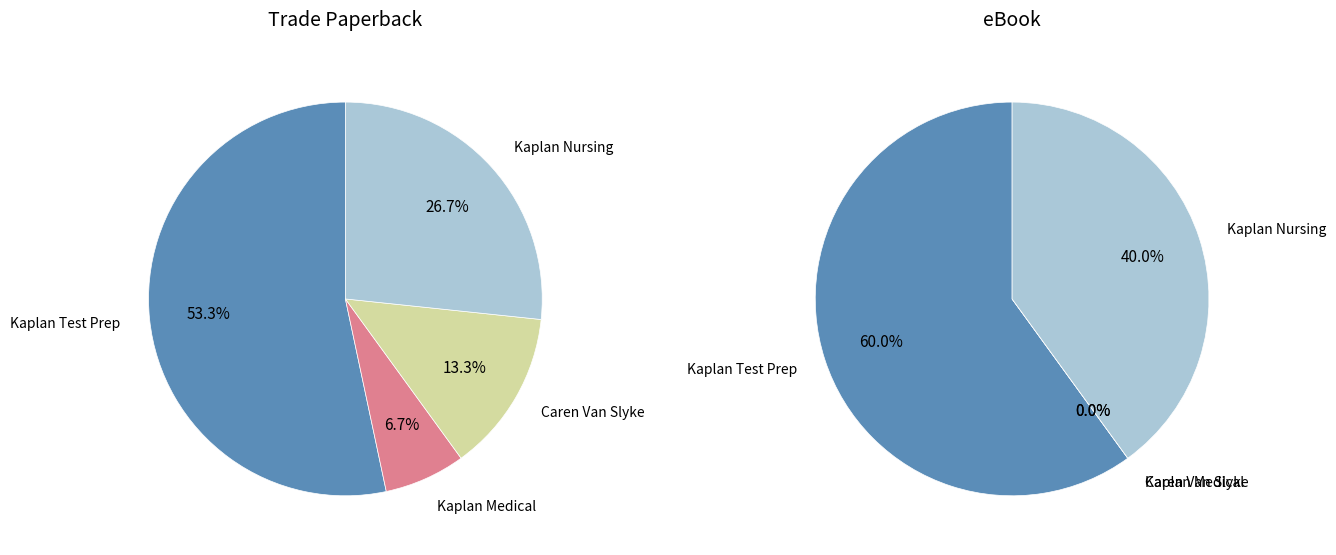

Approximately how many times larger is the value at Kaplan Test Prep (2139728172) compared to Kaplan Nursing (2139728186)?

1.8